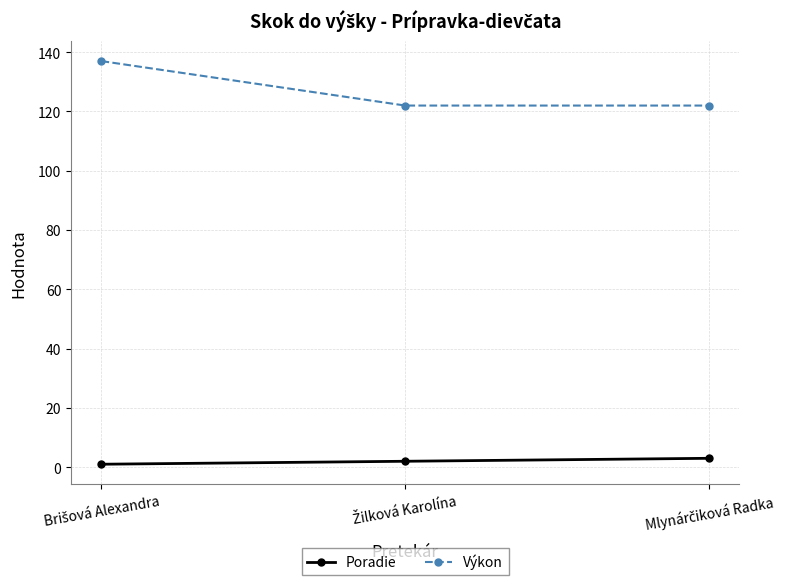

Which series has the widest spread of values?

Výkon